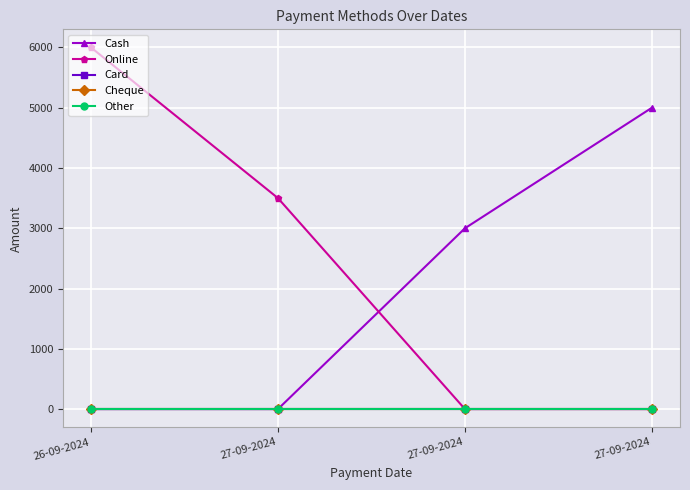

True or false: Other has more than 2 points higher than both neighbors.

False